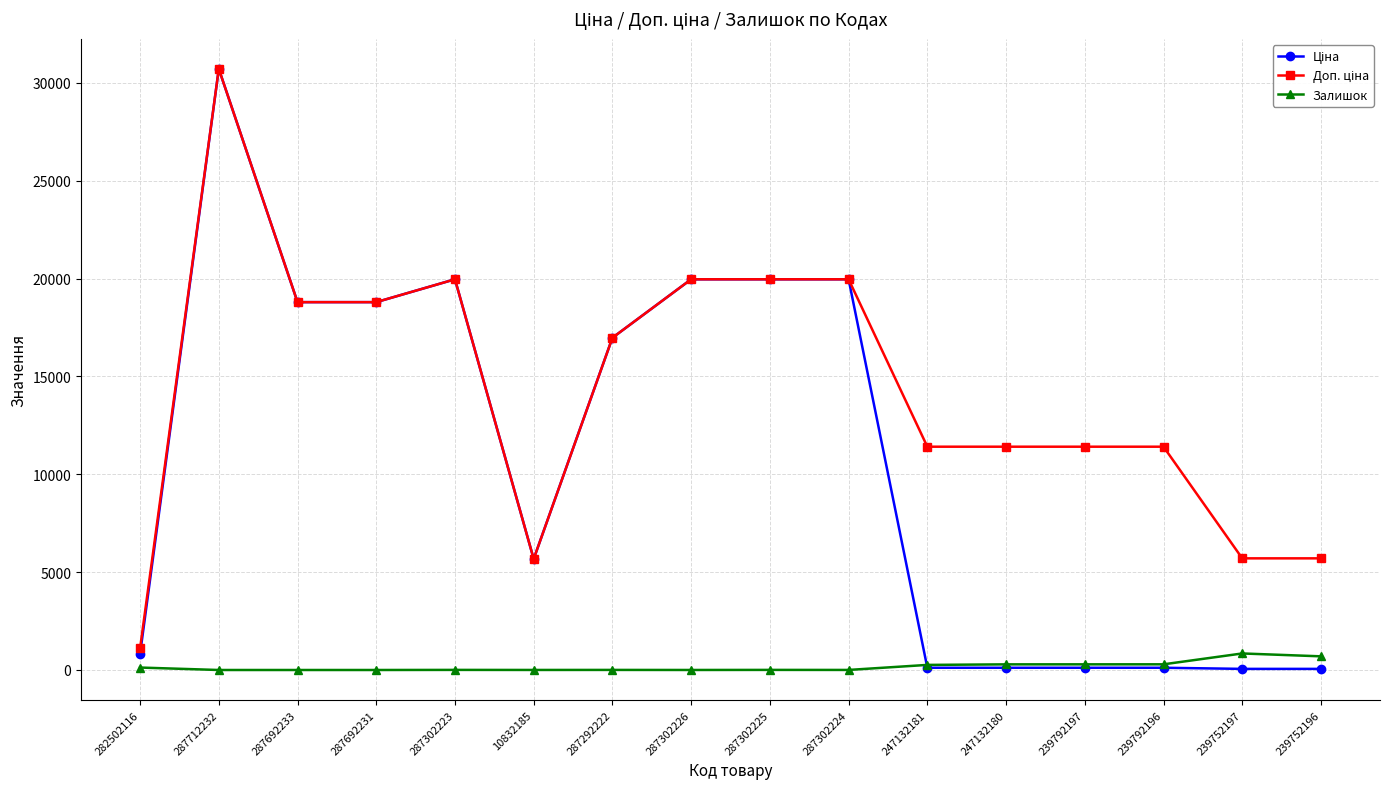

What is the maximum value shown in the chart?

30717.1